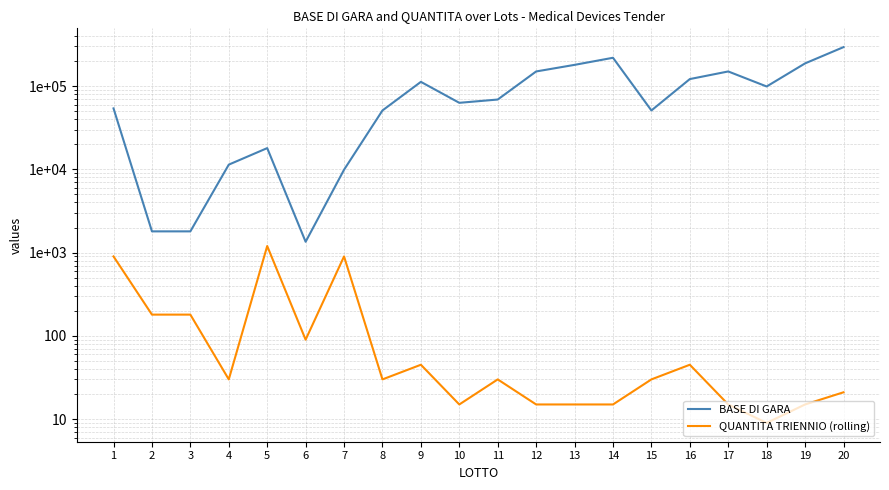

What is the difference between the highest and lowest values at 8?

50970